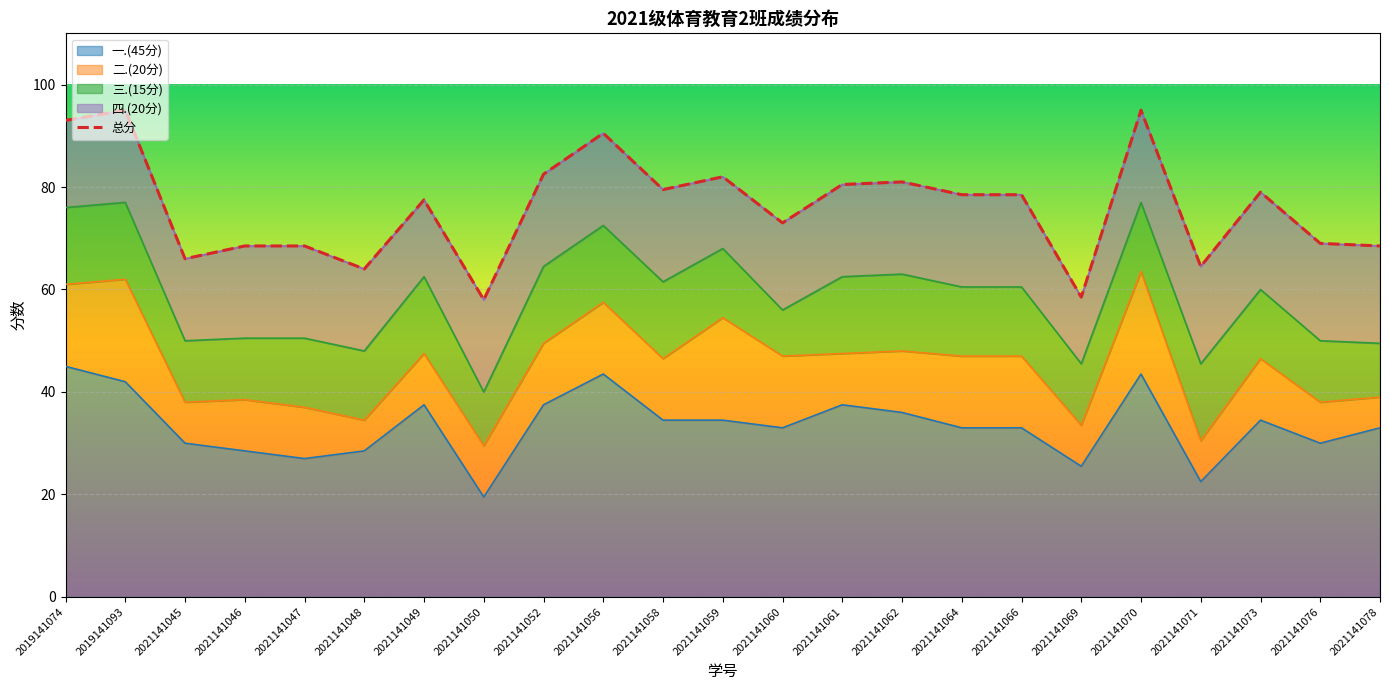

What is the minimum value for 一.(45分)?

19.5